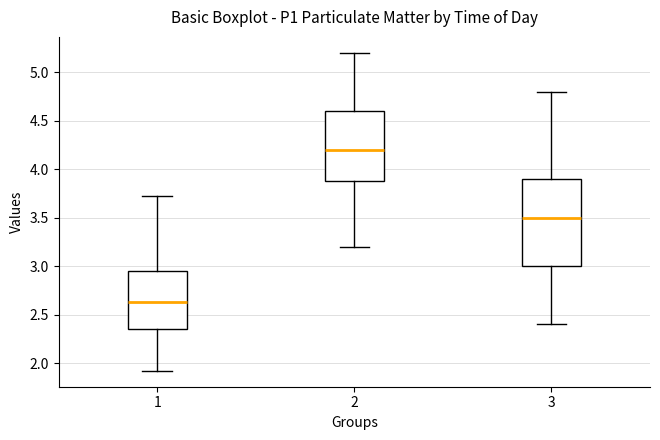

Reading left to right, read every box against the y-axis: the position of its median line, the range the box covers, and the ends of its whiskers. The values are not printed on the chart, so give them approximately, as read against the axis.

1: median 2.65, box 2.35 to 2.95, whiskers 1.90 to 3.70
2: median 4.20, box 3.90 to 4.60, whiskers 3.20 to 5.20
3: median 3.50, box 3.00 to 3.90, whiskers 2.40 to 4.80